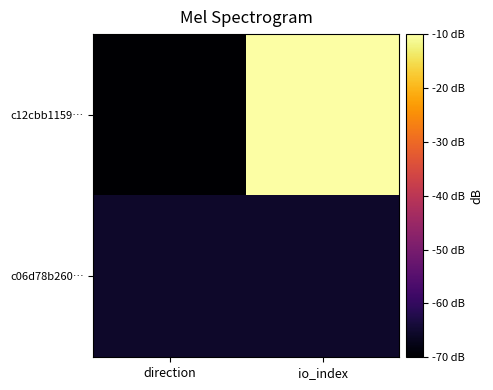

Rank the series by their average value, from lowest to highest.

c06d78b260…, c12cbb1159…